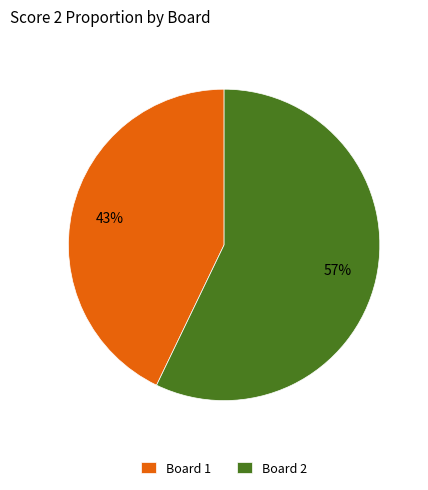

How many segments does this pie chart have?

2